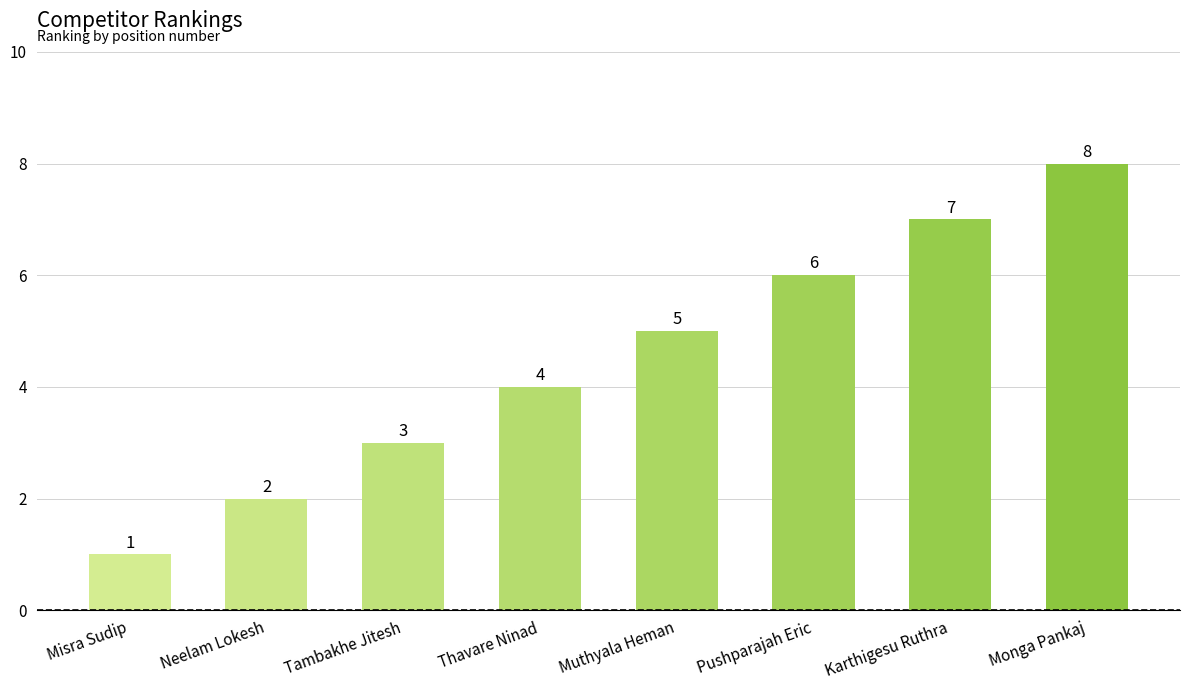

Approximately how many times larger is the value at Tambakhe Jitesh compared to Monga Pankaj?

0.4